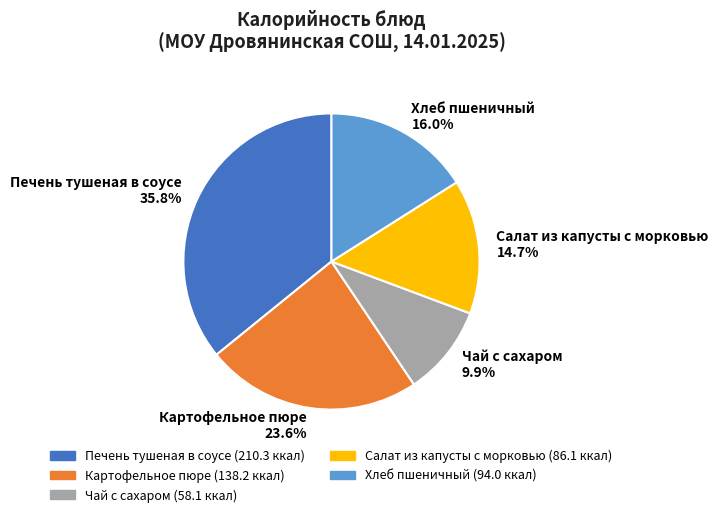

Is there any slice that represents more than half of the pie?

No